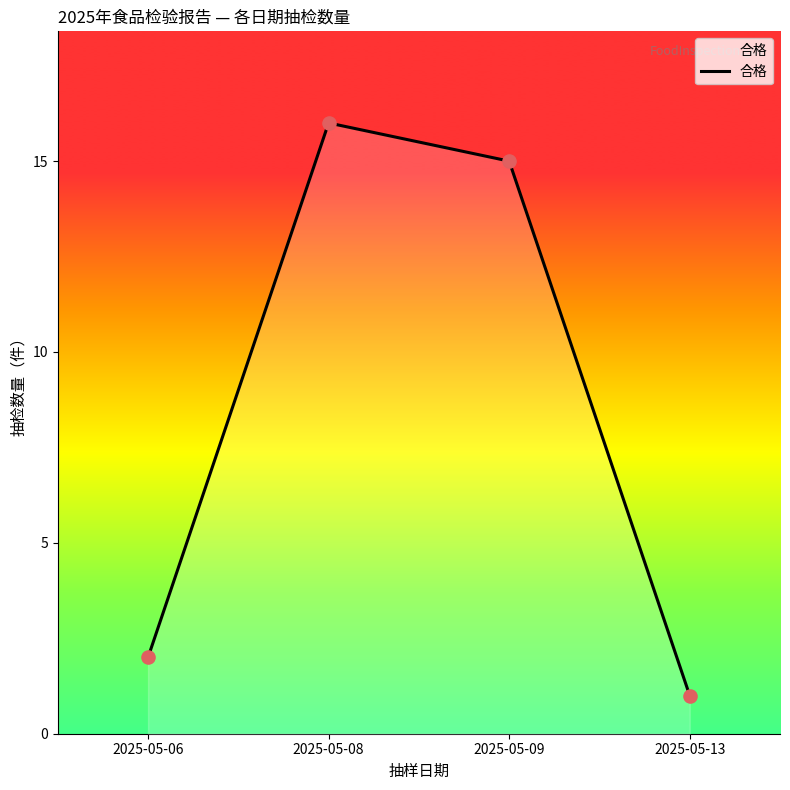

Which has a higher value, 2025-05-09 or 2025-05-13?

2025-05-09